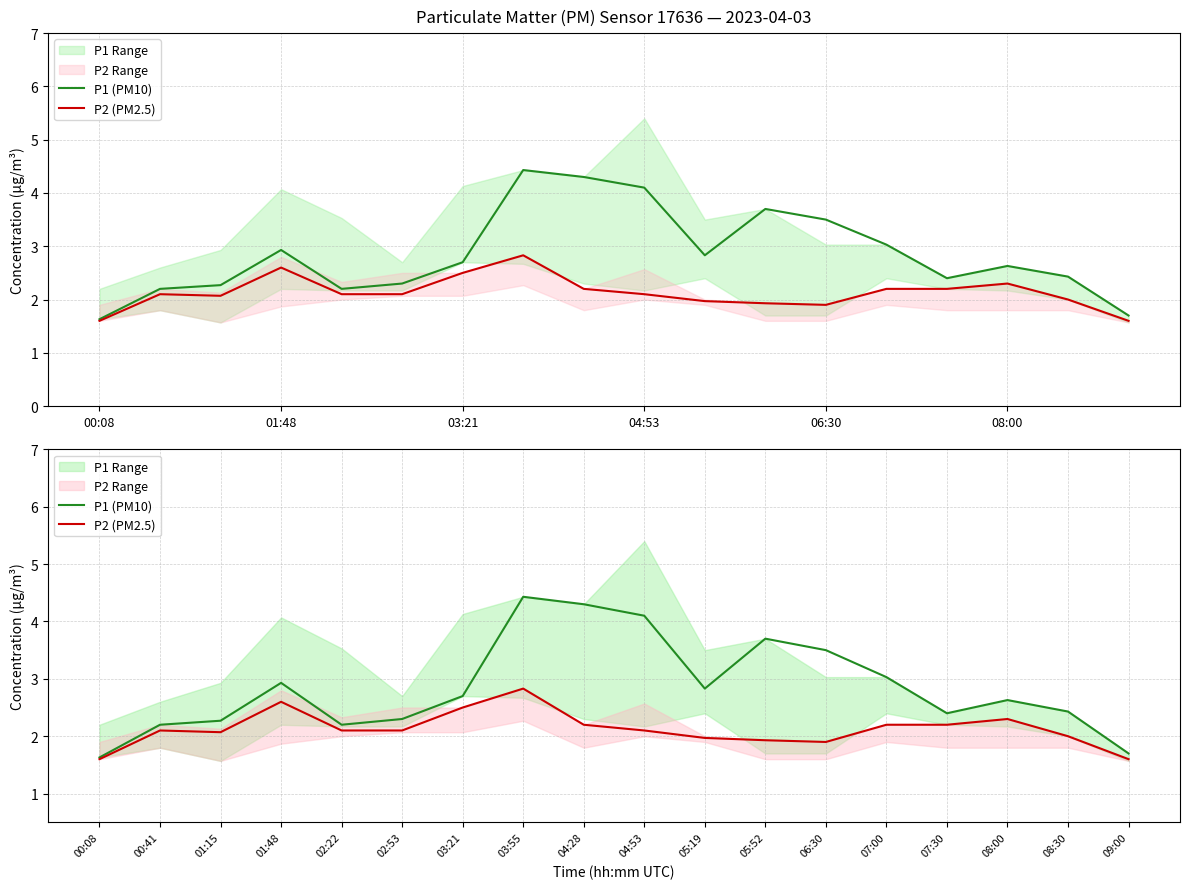

Between 01:48 and 03:21, which is larger?

01:48